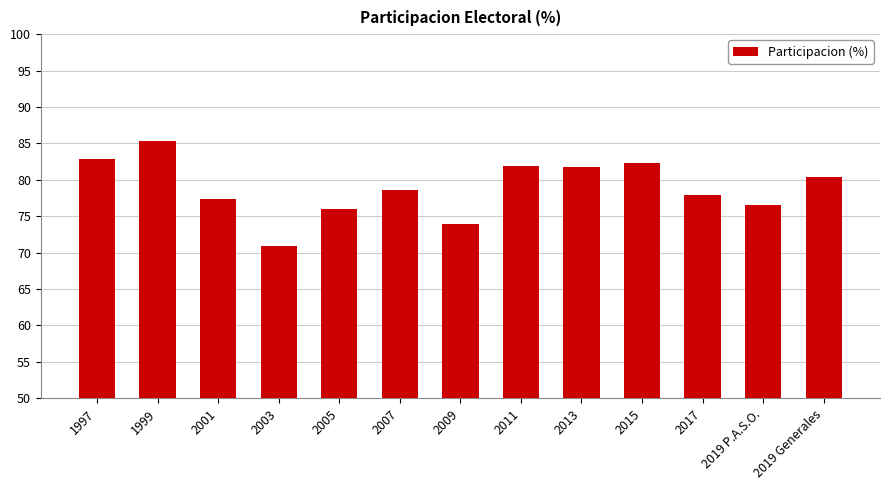

What is the difference between the second highest and second lowest values?

8.9